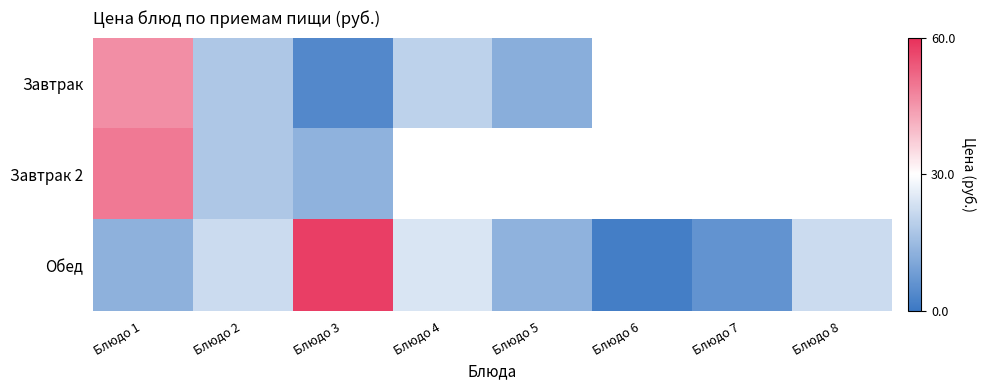

The value of Завтрак at Блюдо 4 is 27.6. True or false?

False